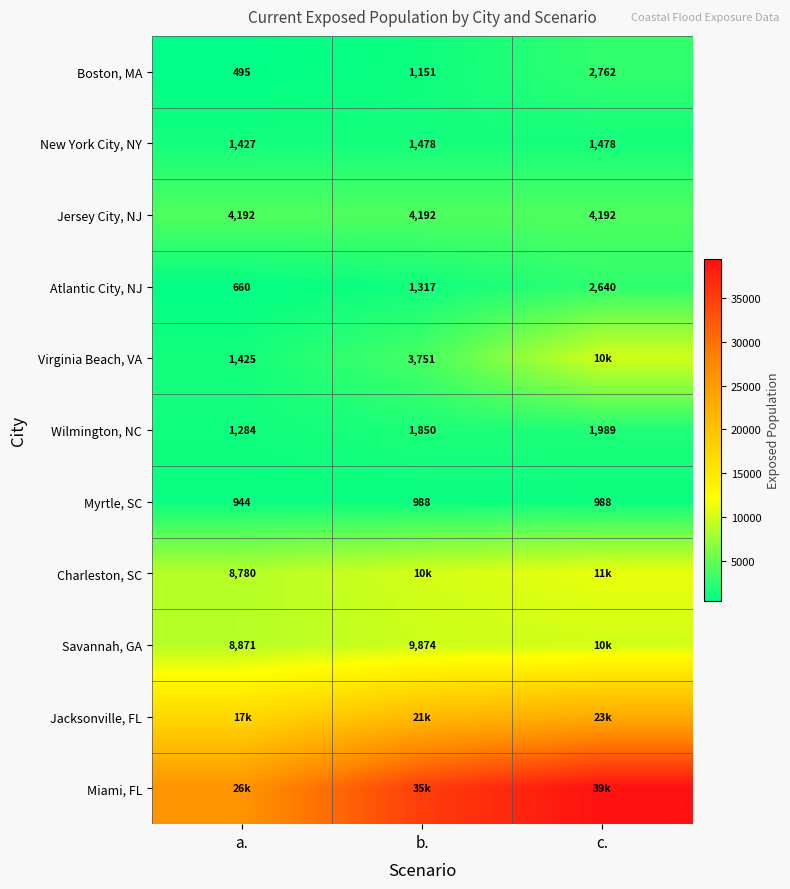

At which label is Wilmington, NC closest to 1636?

b.